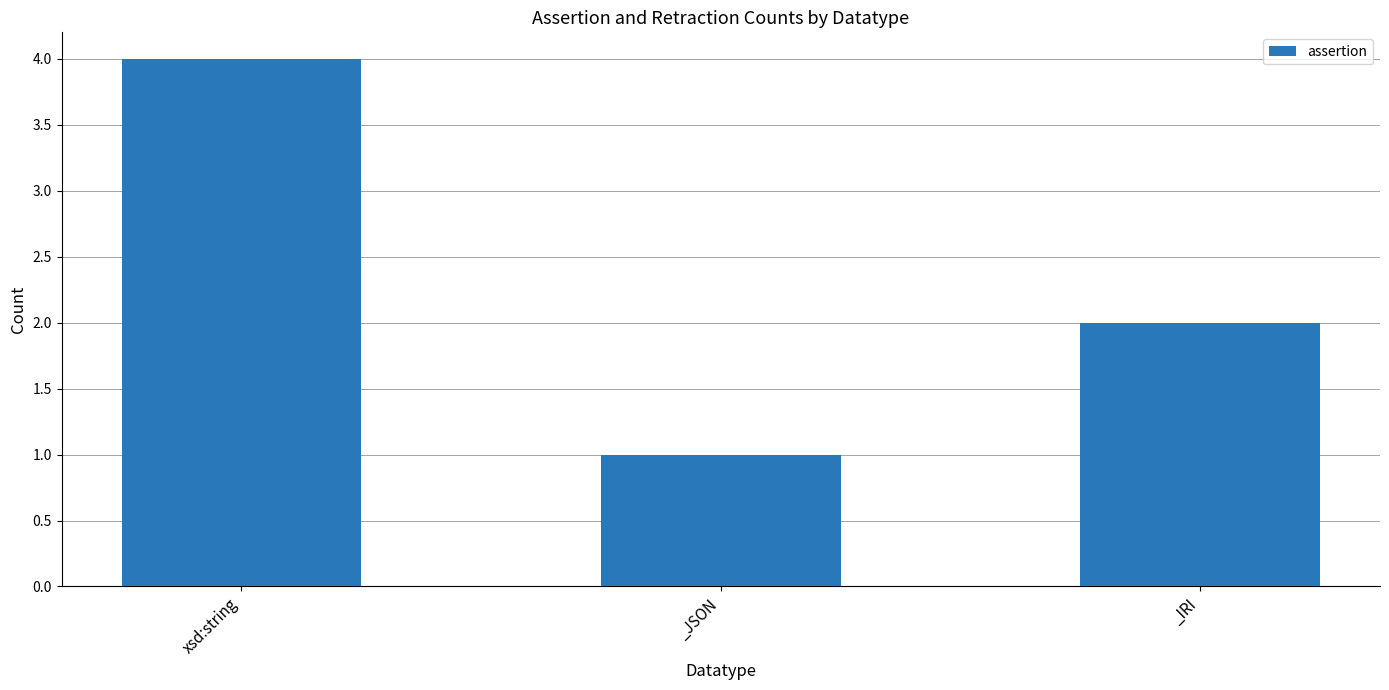

Are the bars grouped side by side (vs. stacked)?

No